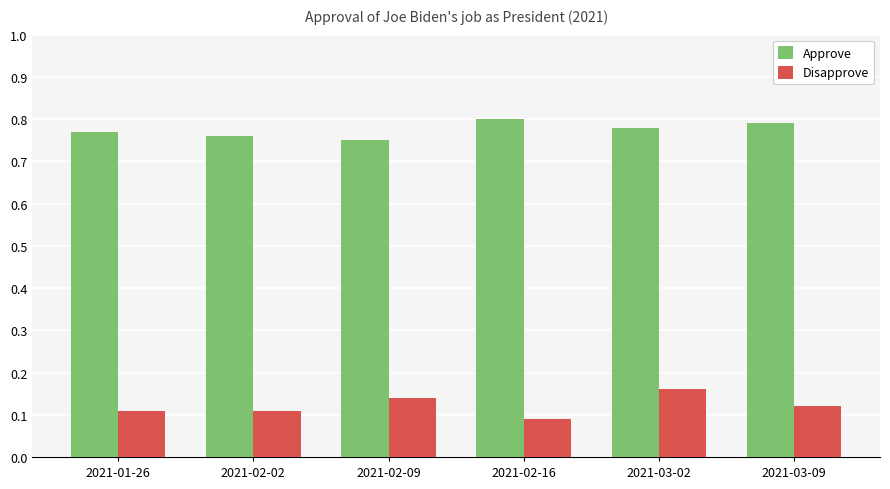

What are all the series names shown in the legend?

Approve, Disapprove